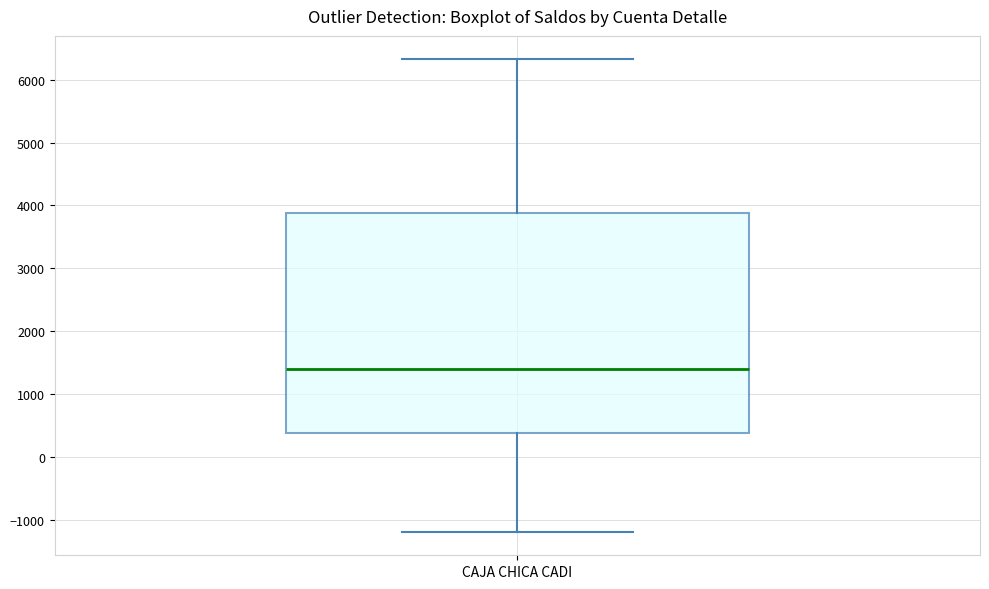

Transcribe this box plot: give where the median line is, the range the box spans, and where the two whiskers end, as read against the y-axis. The values are not printed on the chart, so give them approximately, as read against the axis.

median 1400, box 400 to 3900, whiskers -1200 to 6300